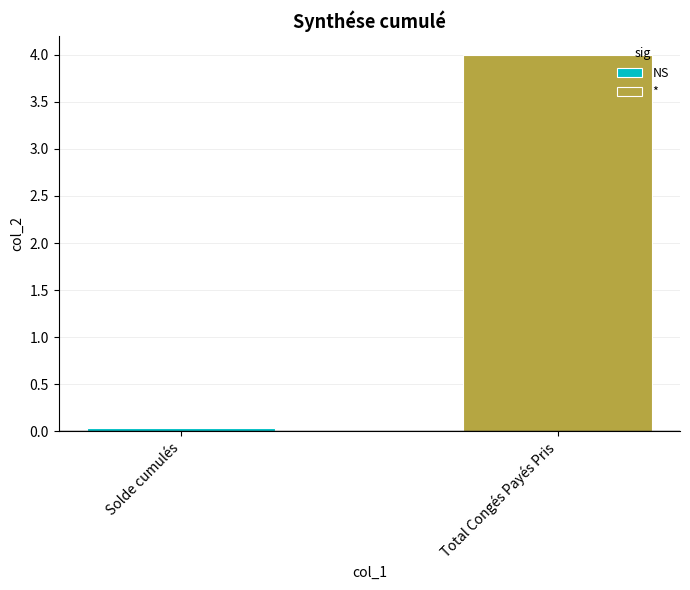

What is the maximum value shown in the chart?

4.0